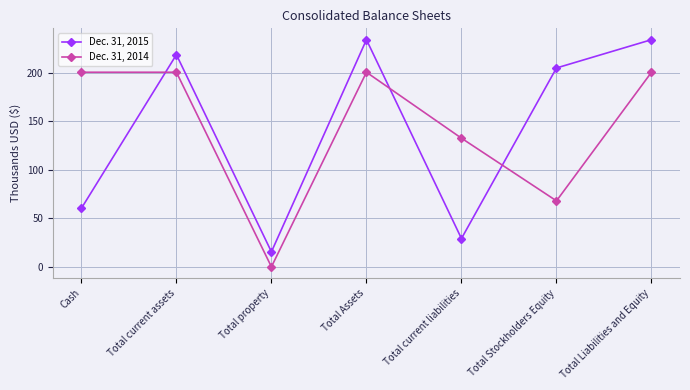

Is the value of Dec. 31, 2014 at Total Liabilities and Equity greater than the value of Dec. 31, 2015 at Total Liabilities and Equity?

No